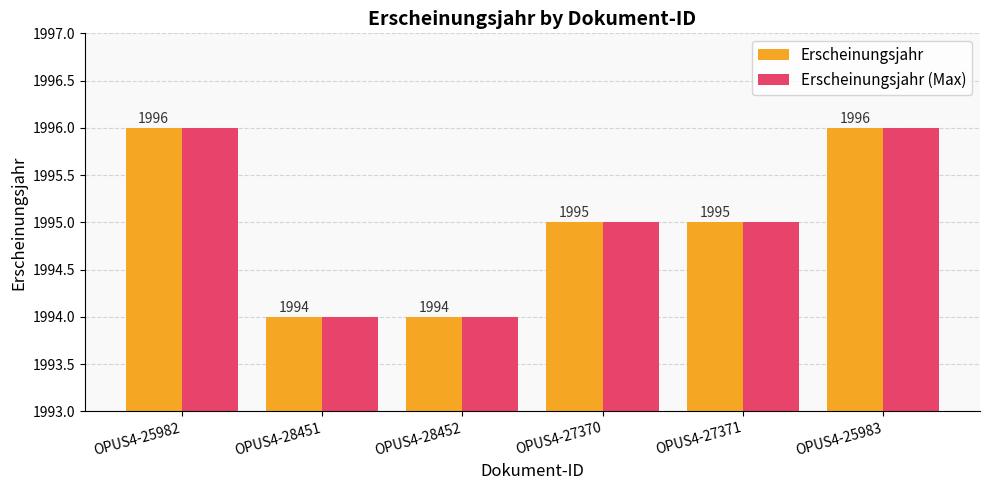

What is the total value across all series at OPUS4-27370?

3990